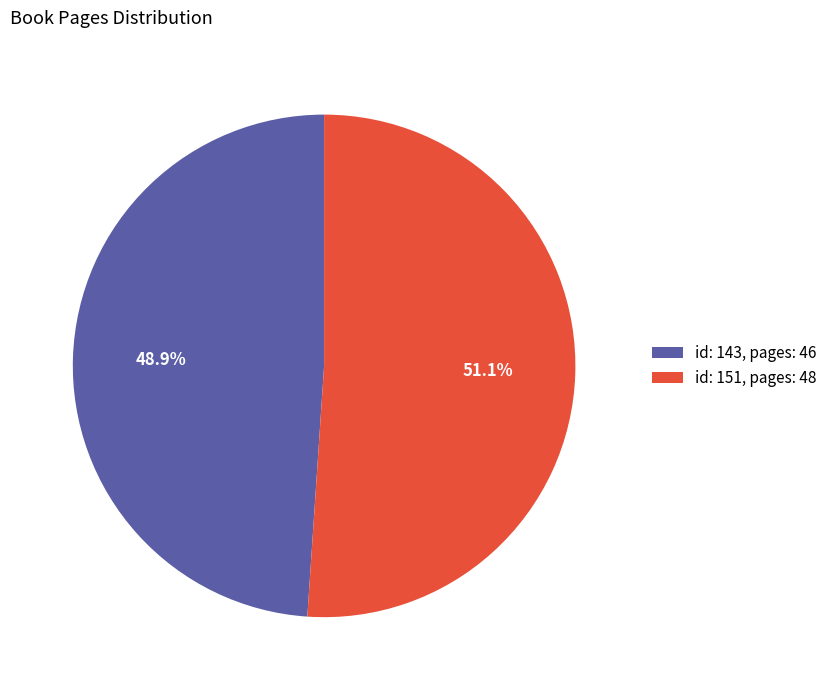

Which has a higher value, id: 143, pages: 46 or id: 151, pages: 48?

id: 151, pages: 48